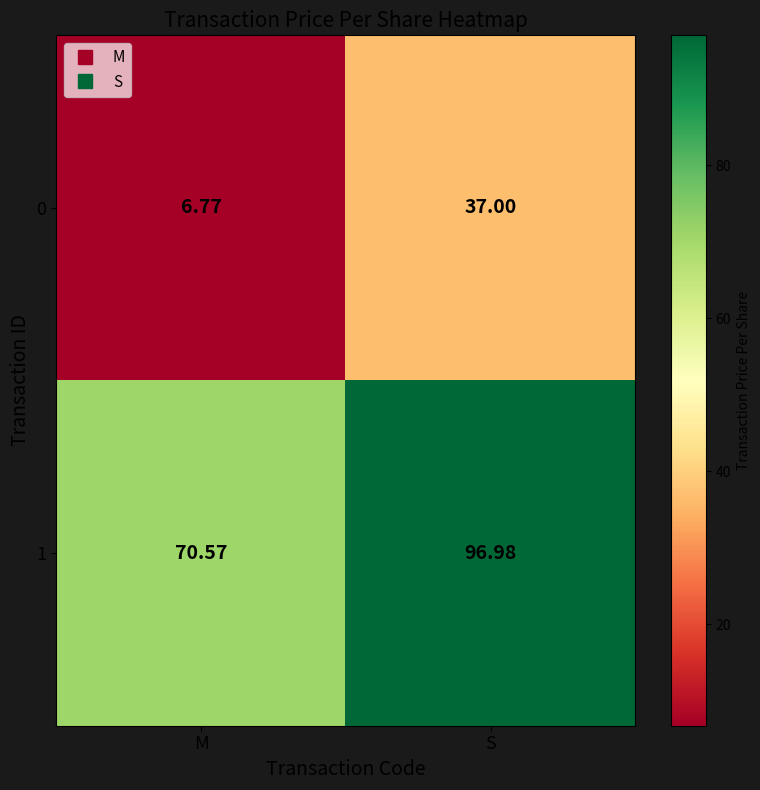

List the series in order of their peak value, lowest first.

0, 1